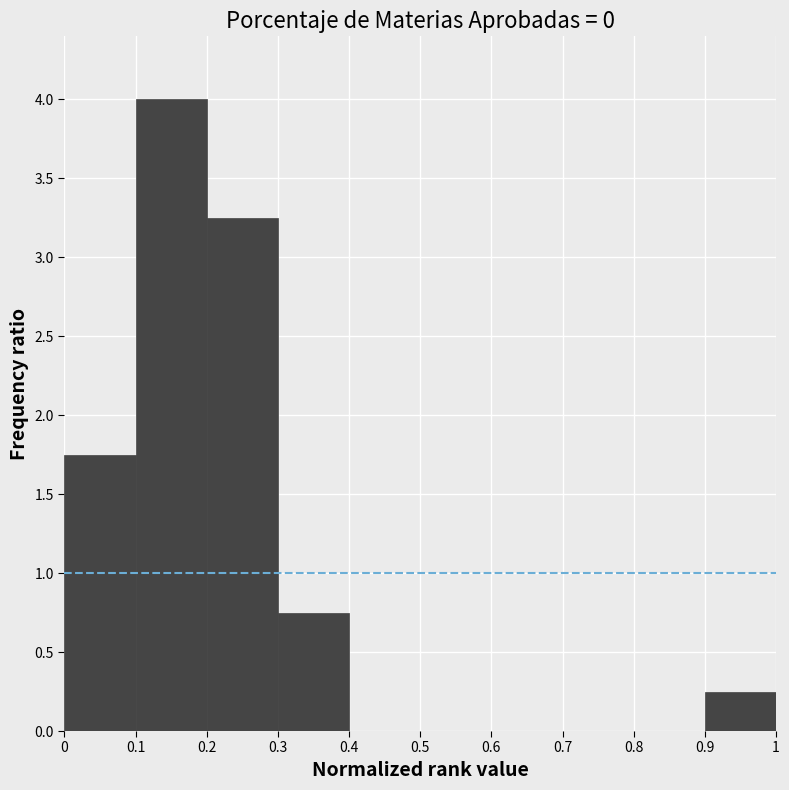

How tall is the bar that spans 0.2 to 0.3 on the x-axis? The values are not printed on the chart, so give them approximately, as read against the axis.

3.25